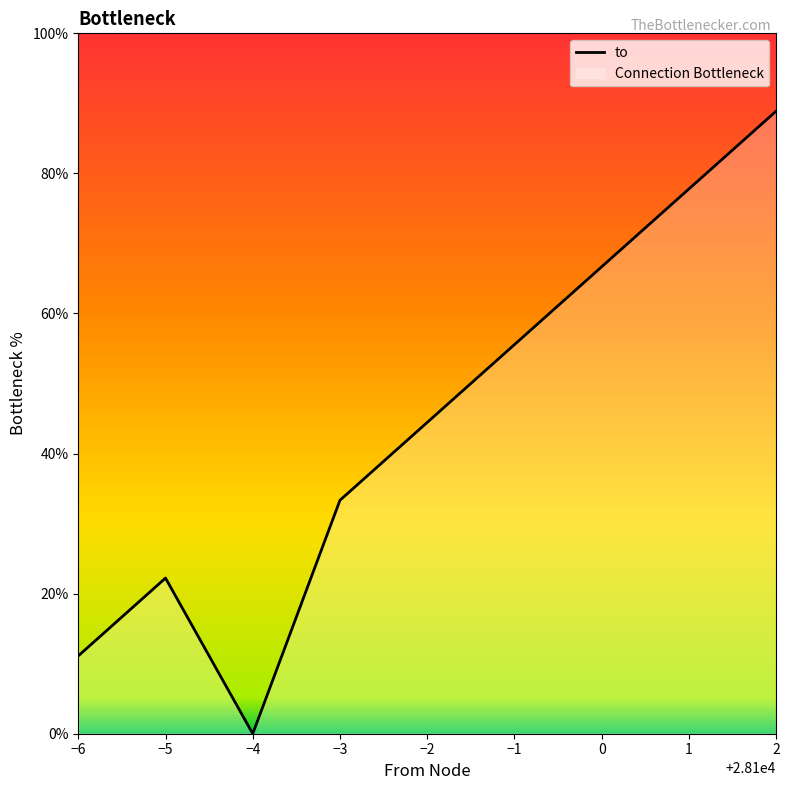

What is the label of the 2nd point from the right?

1